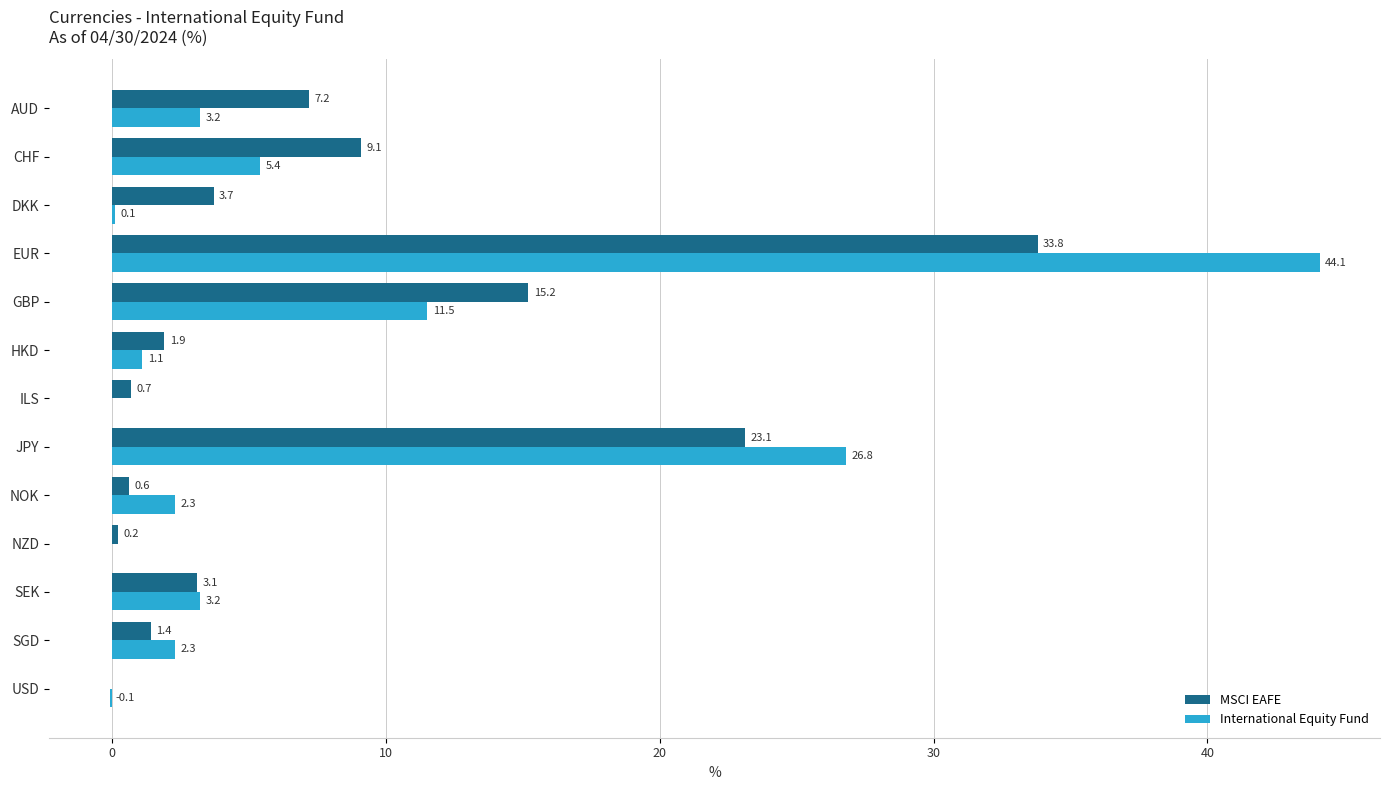

What is the highest value of the International Equity Fund series?

44.1